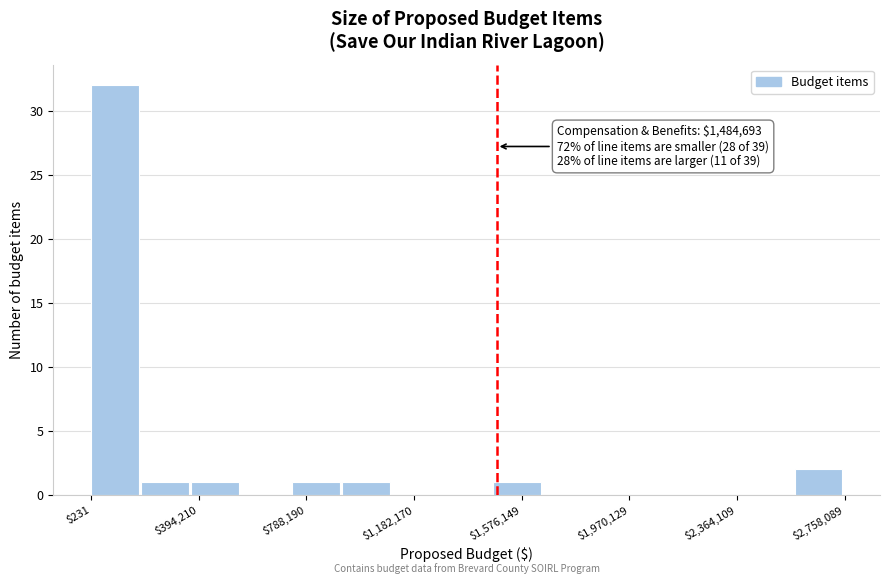

Read against the x-axis, roughly where is the centre of the tallest bar?

100000